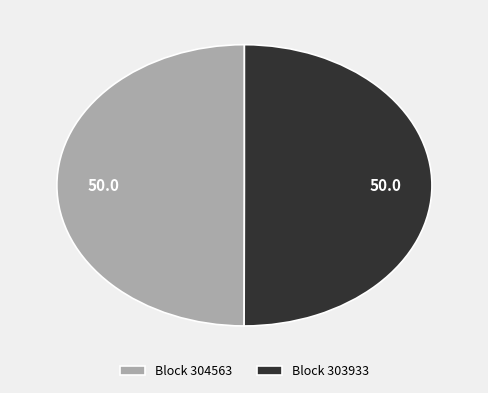

How many slices are in this pie chart?

2